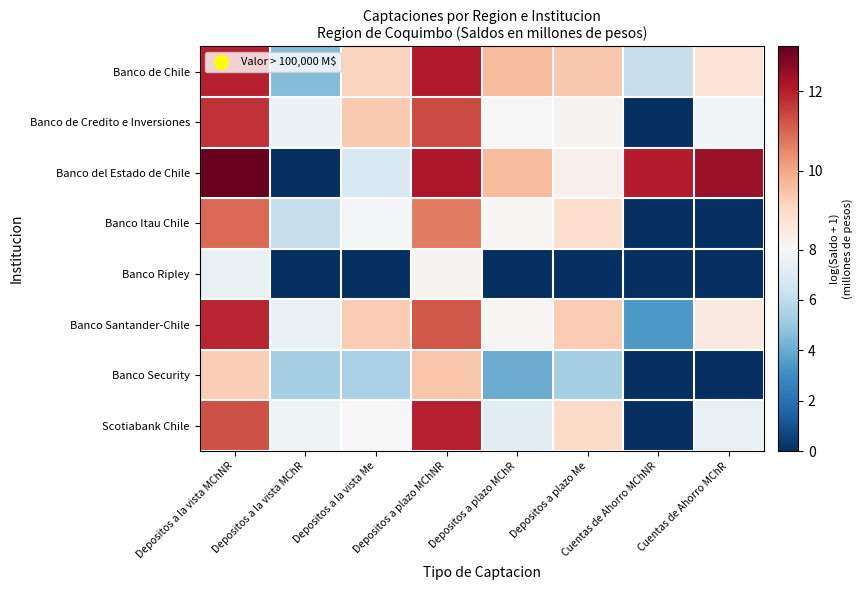

Reading left to right, list all the values displayed in this chart.

Banco de Chile: Depositos a la vista MChNR=12.0	Depositos a la vista MChR=4.5	Depositos a la vista Me=9.2	Depositos a plazo MChNR=12.1	Depositos a plazo MChR=9.6	Depositos a plazo Me=9.4	Cuentas de Ahorro MChNR=6.2	Cuentas de Ahorro MChR=8.7
Banco de Credito e Inversiones: Depositos a la vista MChNR=11.7	Depositos a la vista MChR=7.5	Depositos a la vista Me=9.4	Depositos a plazo MChNR=11.4	Depositos a plazo MChR=8.0	Depositos a plazo Me=8.2	Cuentas de Ahorro MChNR=0.0	Cuentas de Ahorro MChR=7.8
Banco del Estado de Chile: Depositos a la vista MChNR=13.1	Depositos a la vista MChR=0.0	Depositos a la vista Me=6.8	Depositos a plazo MChNR=12.2	Depositos a plazo MChR=9.6	Depositos a plazo Me=8.3	Cuentas de Ahorro MChNR=12.0	Cuentas de Ahorro MChR=12.4
Banco Itau Chile: Depositos a la vista MChNR=10.9	Depositos a la vista MChR=6.2	Depositos a la vista Me=7.9	Depositos a plazo MChNR=10.6	Depositos a plazo MChR=8.1	Depositos a plazo Me=8.9	Cuentas de Ahorro MChNR=0.0	Cuentas de Ahorro MChR=0.0
Banco Ripley: Depositos a la vista MChNR=7.5	Depositos a la vista MChR=0.0	Depositos a la vista Me=0.0	Depositos a plazo MChNR=8.2	Depositos a plazo MChR=0.0	Depositos a plazo Me=0.0	Cuentas de Ahorro MChNR=0.0	Cuentas de Ahorro MChR=0.0
Banco Santander-Chile: Depositos a la vista MChNR=11.9	Depositos a la vista MChR=7.5	Depositos a la vista Me=9.3	Depositos a plazo MChNR=11.2	Depositos a plazo MChR=8.1	Depositos a plazo Me=9.3	Cuentas de Ahorro MChNR=3.4	Cuentas de Ahorro MChR=8.5
Banco Security: Depositos a la vista MChNR=9.3	Depositos a la vista MChR=5.4	Depositos a la vista Me=5.4	Depositos a plazo MChNR=9.4	Depositos a plazo MChR=4.1	Depositos a plazo Me=5.4	Cuentas de Ahorro MChNR=0.0	Cuentas de Ahorro MChR=0.0
Scotiabank Chile: Depositos a la vista MChNR=11.3	Depositos a la vista MChR=7.7	Depositos a la vista Me=8.0	Depositos a plazo MChNR=12.0	Depositos a plazo MChR=7.1	Depositos a plazo Me=9.0	Cuentas de Ahorro MChNR=0.0	Cuentas de Ahorro MChR=7.4